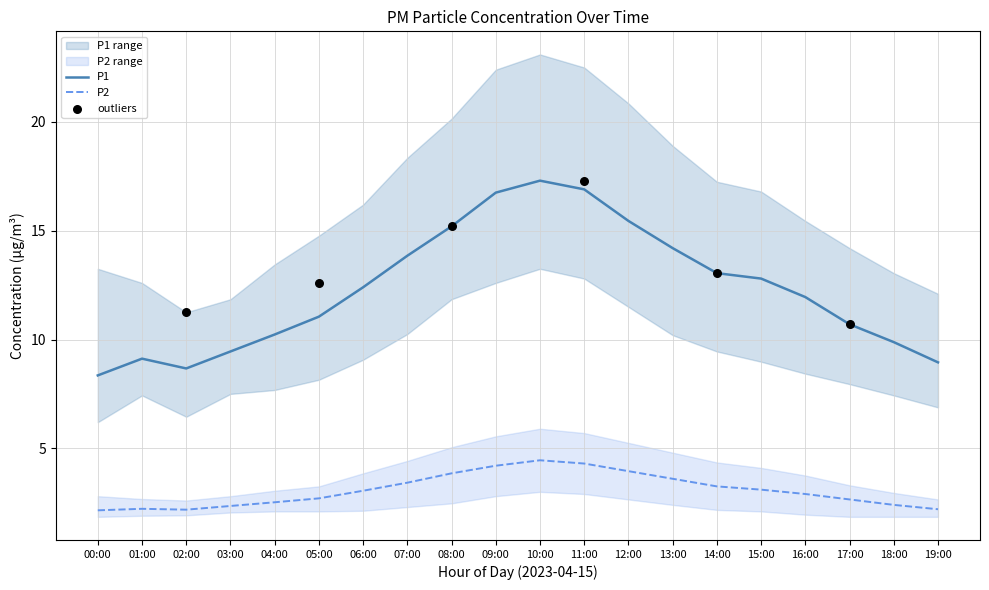

What is the total value across all series at 04:00?

12.8